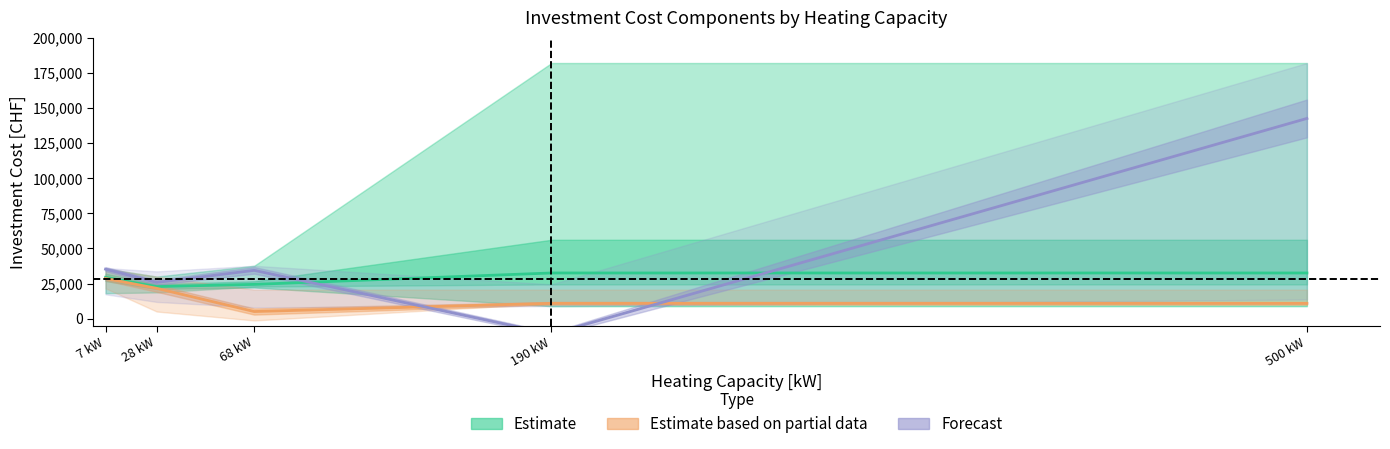

What value does the Estimate based on partial data series have at 190 kW?

10885